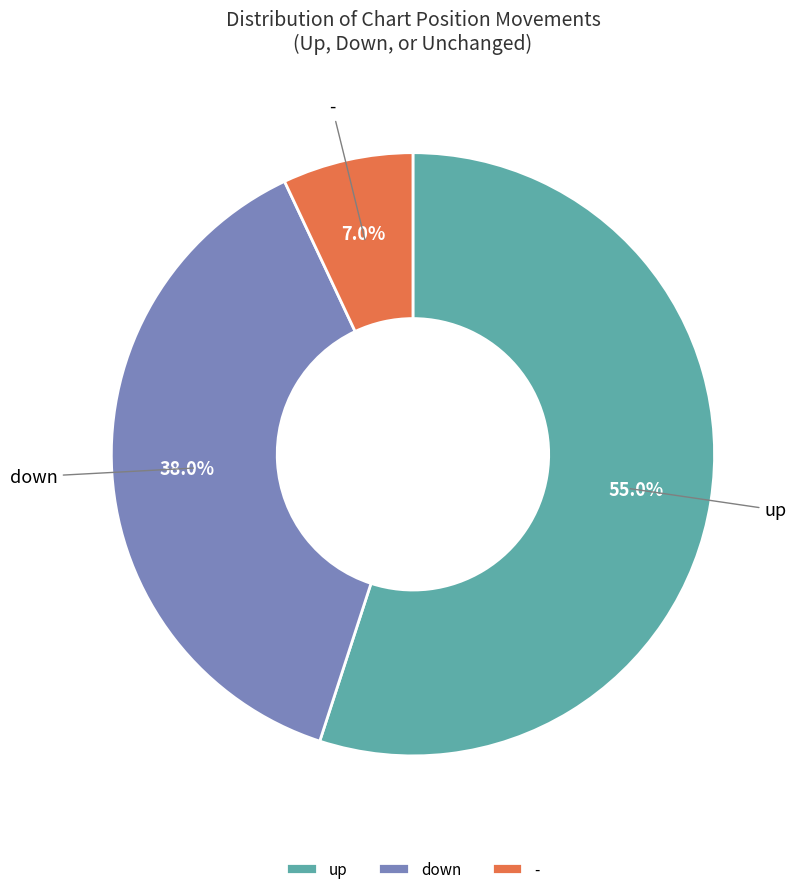

Combined, what portion of the pie is up and down?

93.0%